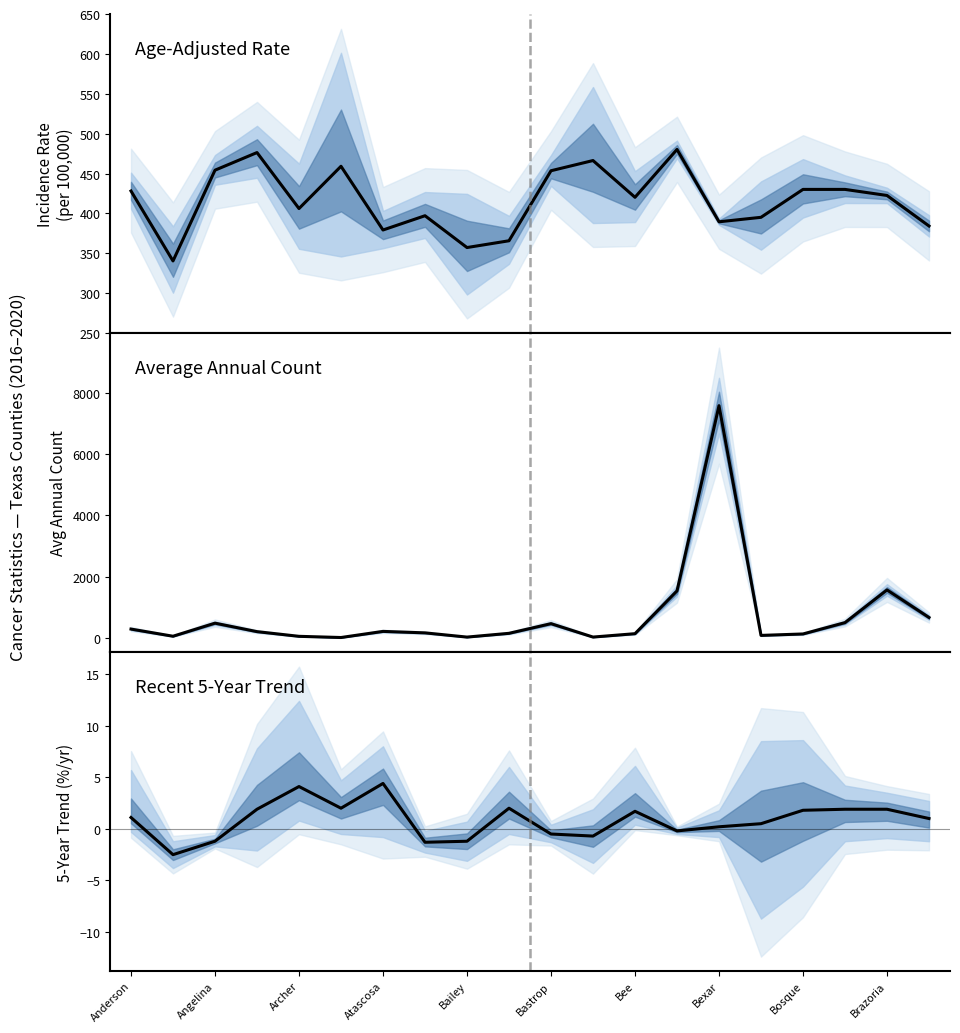

How many lines are shown in the chart?

3